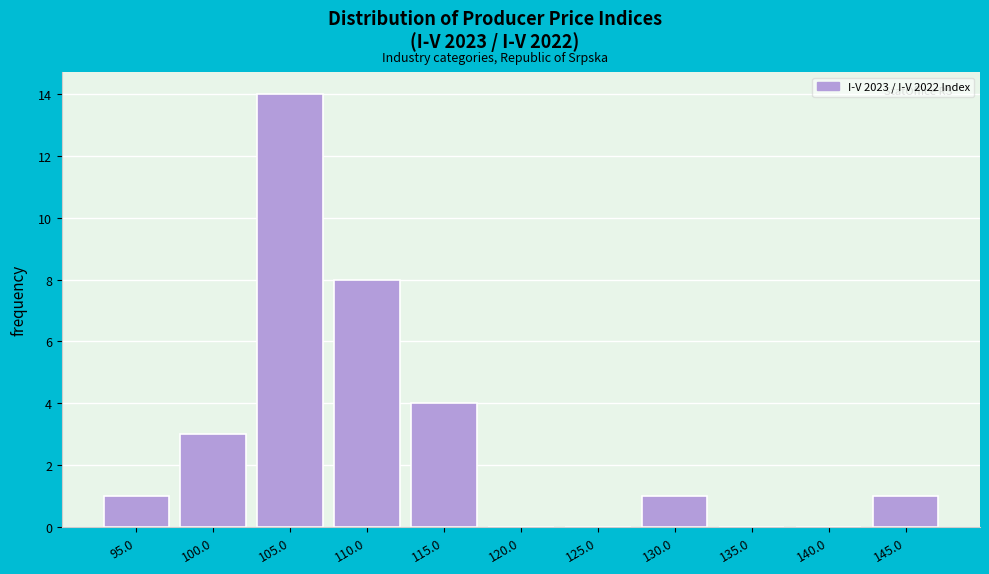

Reading left to right, transcribe all the data shown in this chart.

95.0=1	100.0=3	105.0=14	110.0=8	115.0=4	120.0=0	125.0=0	130.0=1	135.0=0	140.0=0	145.0=1